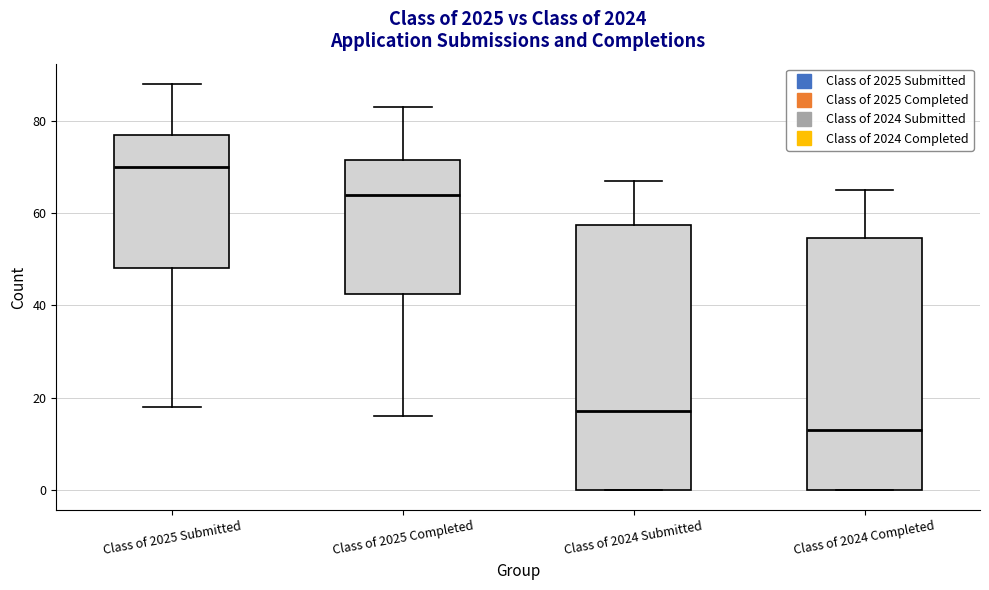

Which box is the tallest, from its lower edge to its upper edge?

Class of 2024 Submitted